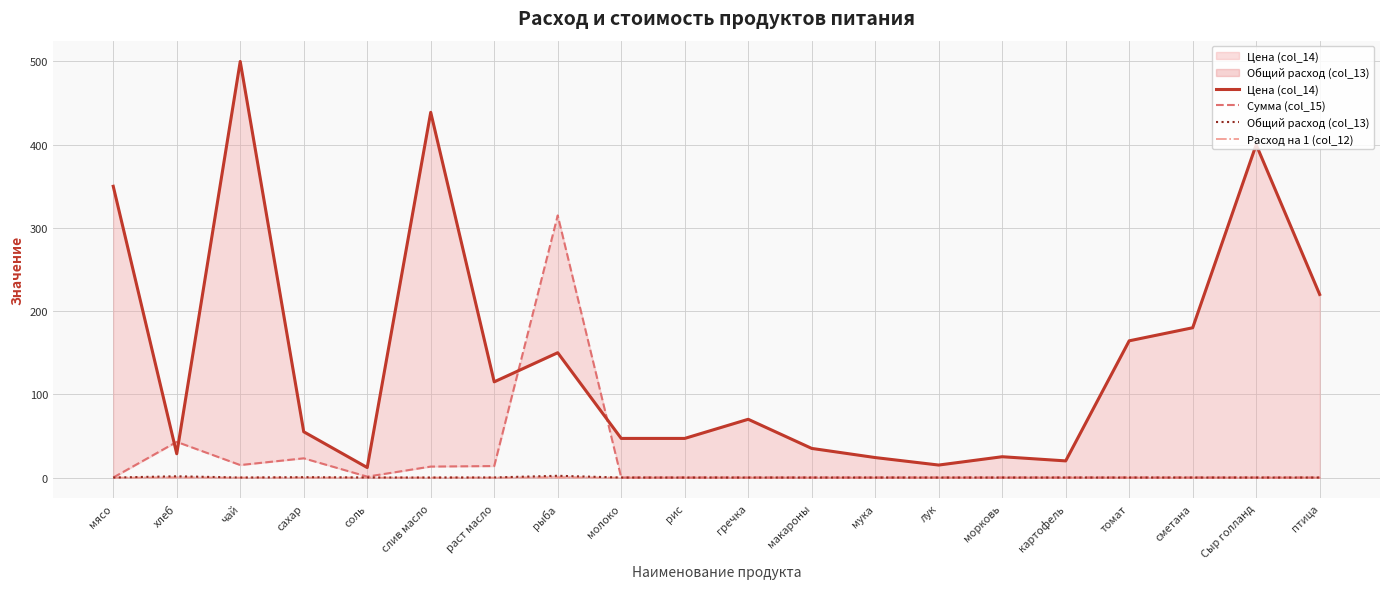

True or false: Сумма (col_15) and Расход на 1 (col_12) intersect in this chart.

False